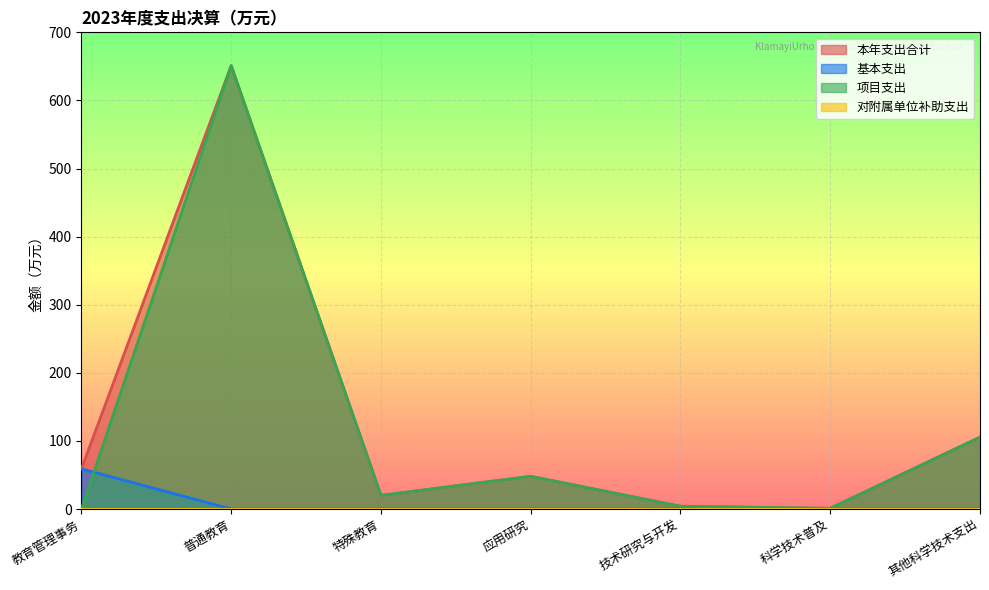

What is the value of the 本年支出合计 point at the 1st from the left?

59.0